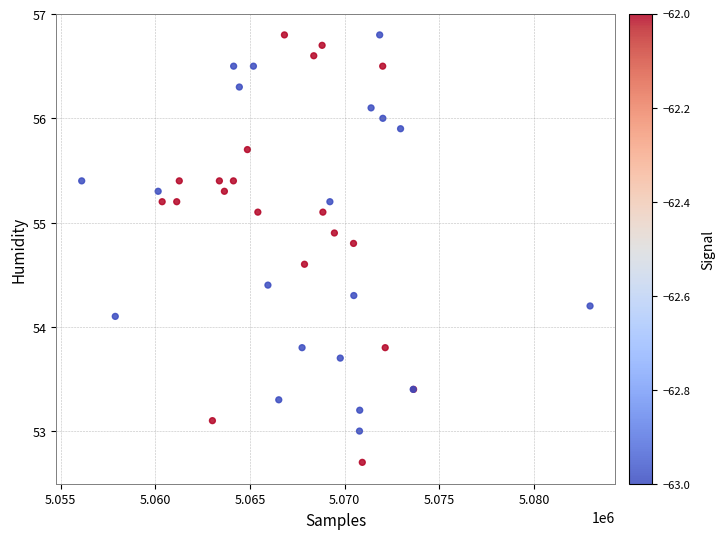

What Y value in the scatter plot is closest to 54?

54.1